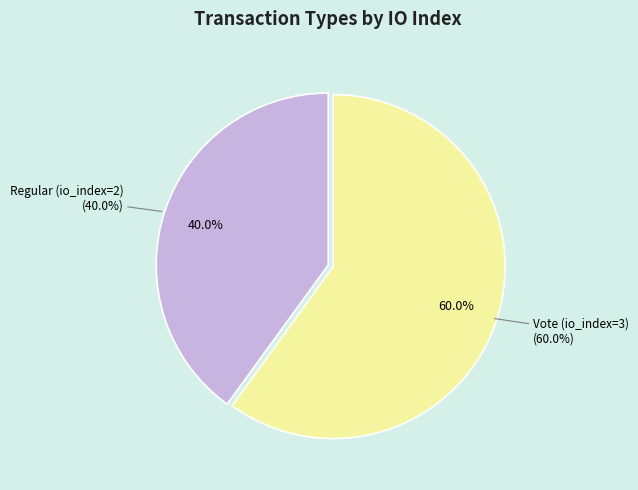

Count the number of slices in the pie.

2